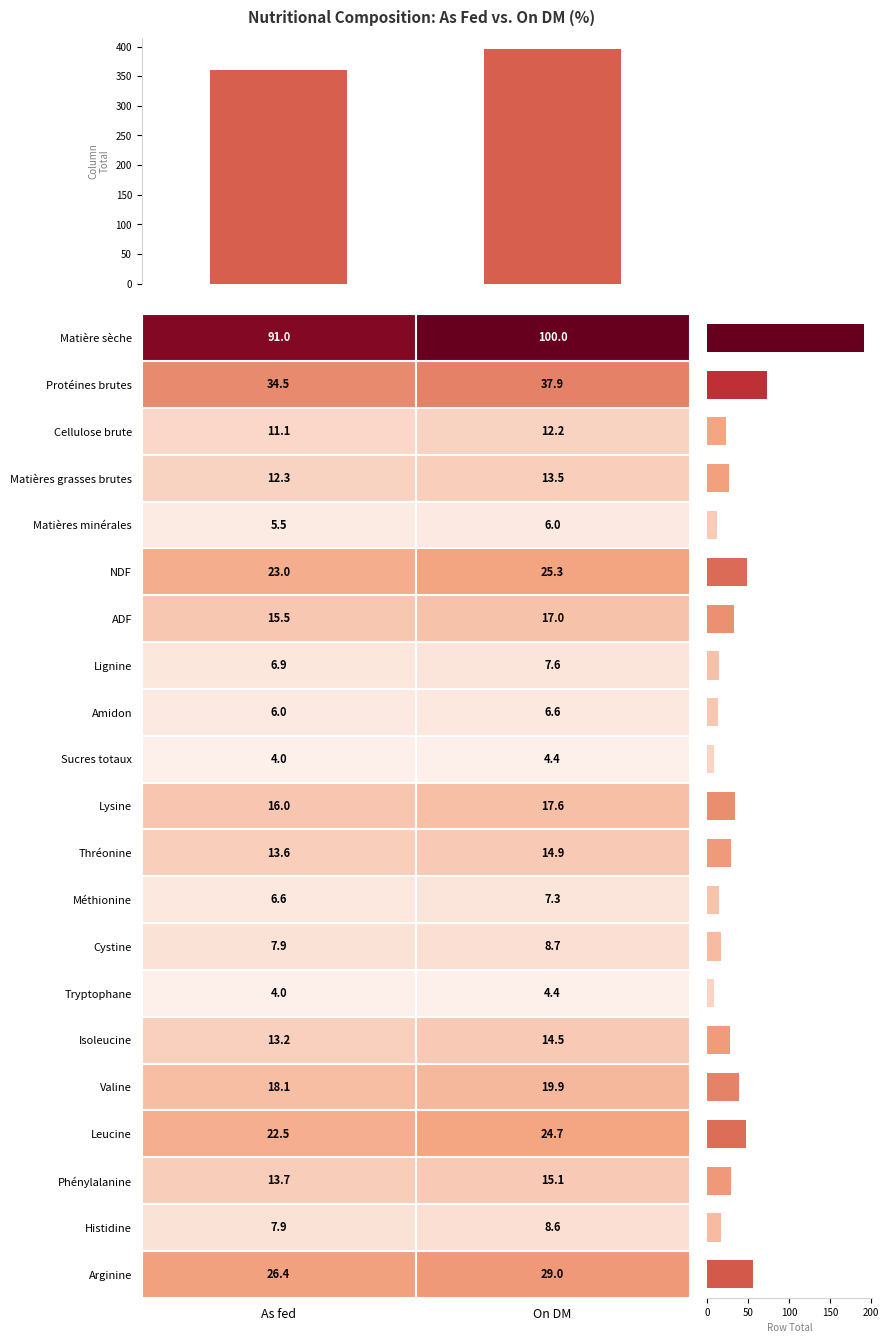

Reading left to right, transcribe all the data shown in this chart.

Matière sèche: As fed=91.0	On DM=100.0
Protéines brutes: As fed=34.5	On DM=37.9
Cellulose brute: As fed=11.1	On DM=12.2
Matières grasses brutes: As fed=12.3	On DM=13.5
Matières minérales: As fed=5.5	On DM=6.0
NDF: As fed=23.0	On DM=25.3
ADF: As fed=15.5	On DM=17.0
Lignine: As fed=6.9	On DM=7.6
Amidon: As fed=6.0	On DM=6.6
Sucres totaux: As fed=4.0	On DM=4.4
Lysine: As fed=16.0	On DM=17.6
Thréonine: As fed=13.6	On DM=14.9
Méthionine: As fed=6.6	On DM=7.3
Cystine: As fed=7.9	On DM=8.7
Tryptophane: As fed=4.0	On DM=4.4
Isoleucine: As fed=13.2	On DM=14.5
Valine: As fed=18.1	On DM=19.9
Leucine: As fed=22.5	On DM=24.7
Phénylalanine: As fed=13.7	On DM=15.1
Histidine: As fed=7.9	On DM=8.6
Arginine: As fed=26.4	On DM=29.0